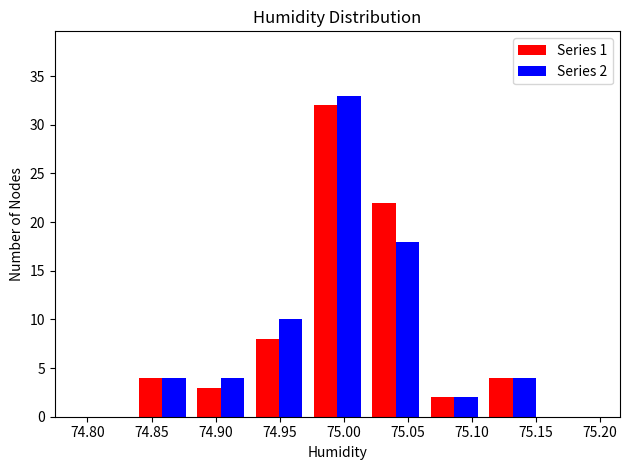

In the Series 2 series, which range on the x-axis has the tallest bar?

74.970 to 75.020